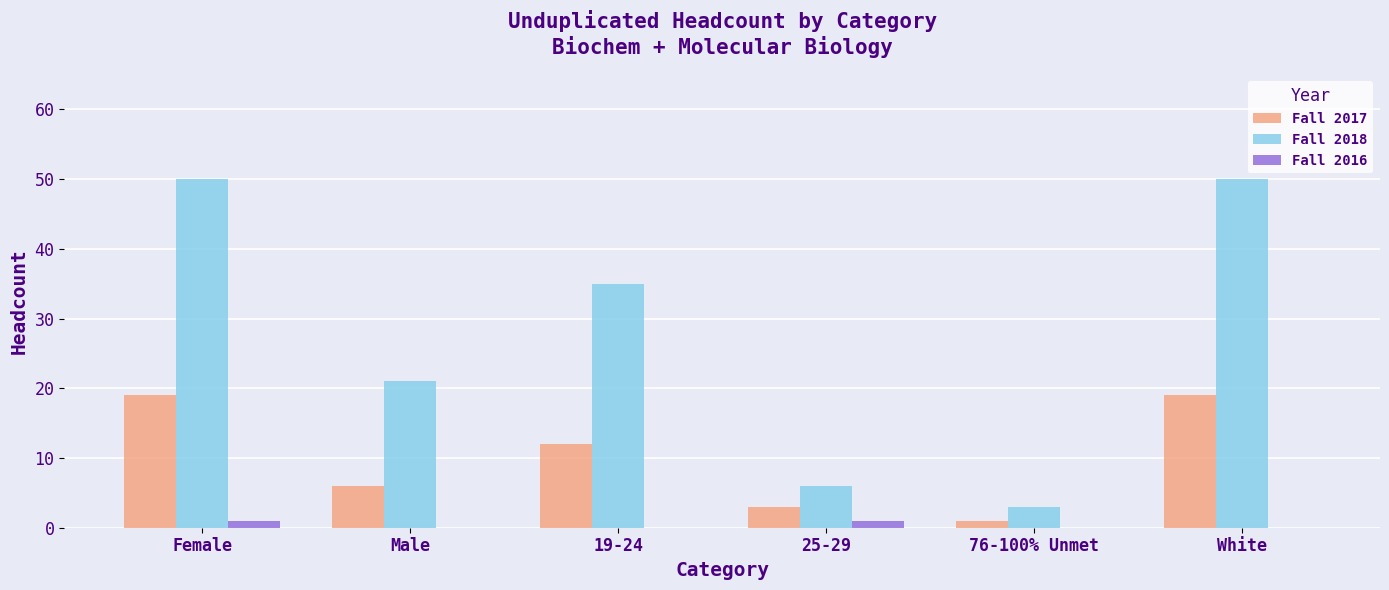

Which series has the largest total across all categories?

Fall 2018